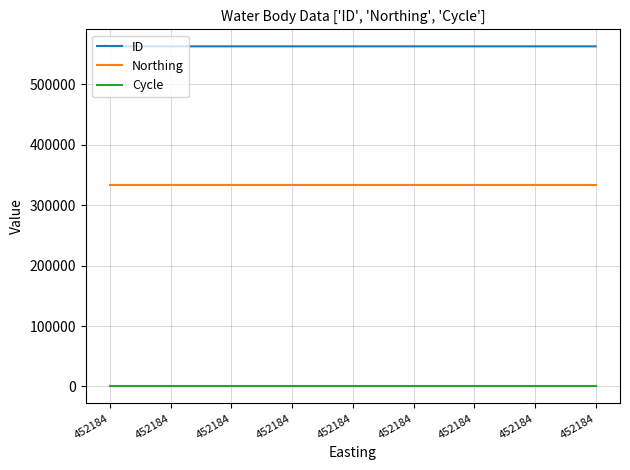

What is the sum of all ID values?

5067644